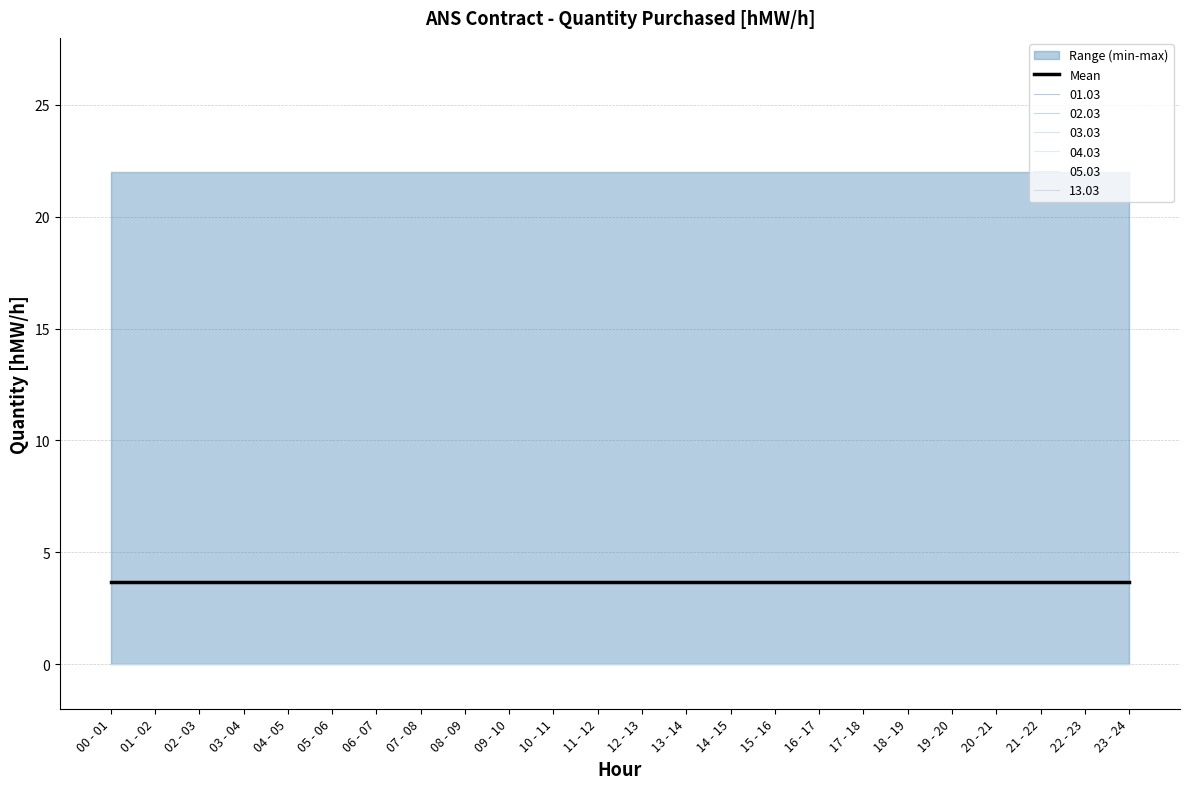

At how many categories does at least one series exceed 15?

24